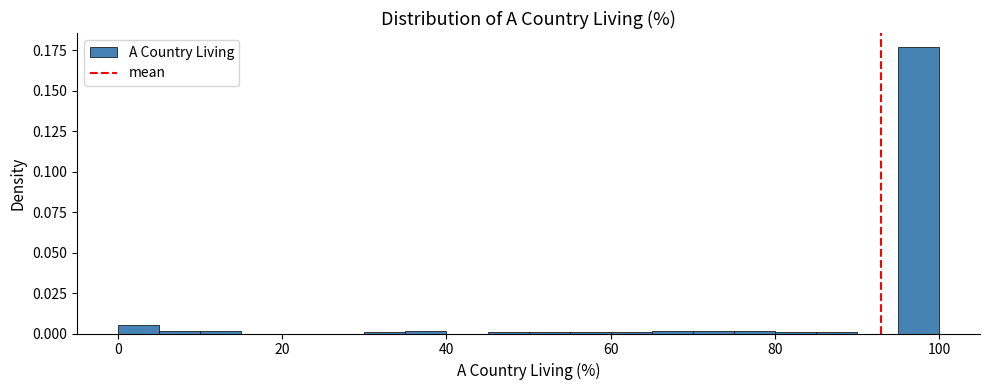

Around what value on the x-axis is the tallest bar? Give the approximate position of its centre, as read against the axis.

98